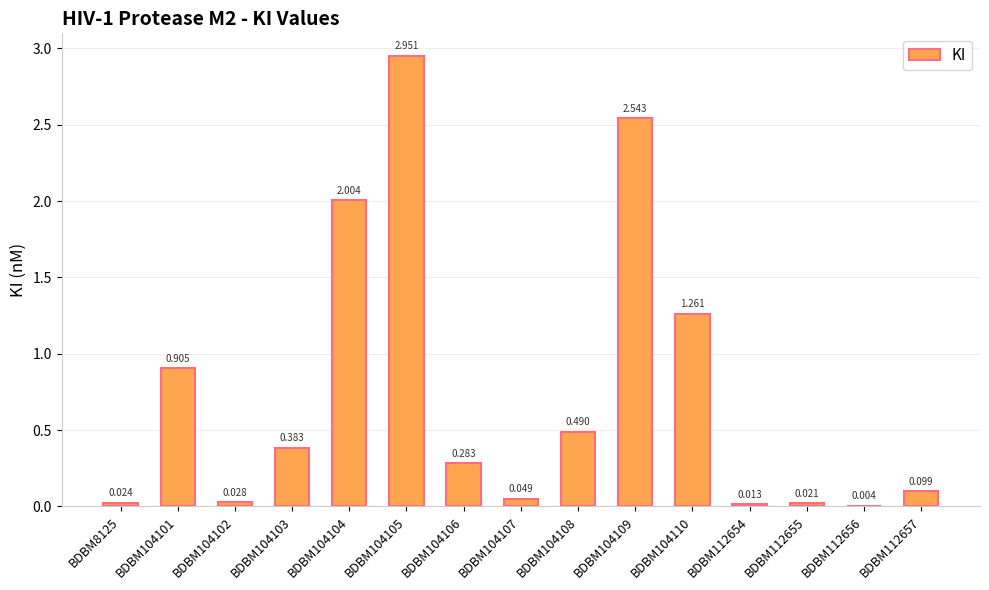

What is the greatest value displayed?

3.0